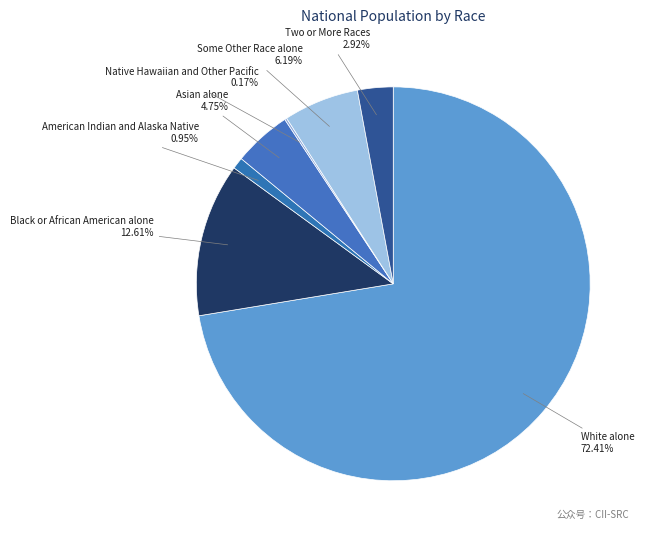

True or false: Some Other Race alone accounts for 6% of the total.

True